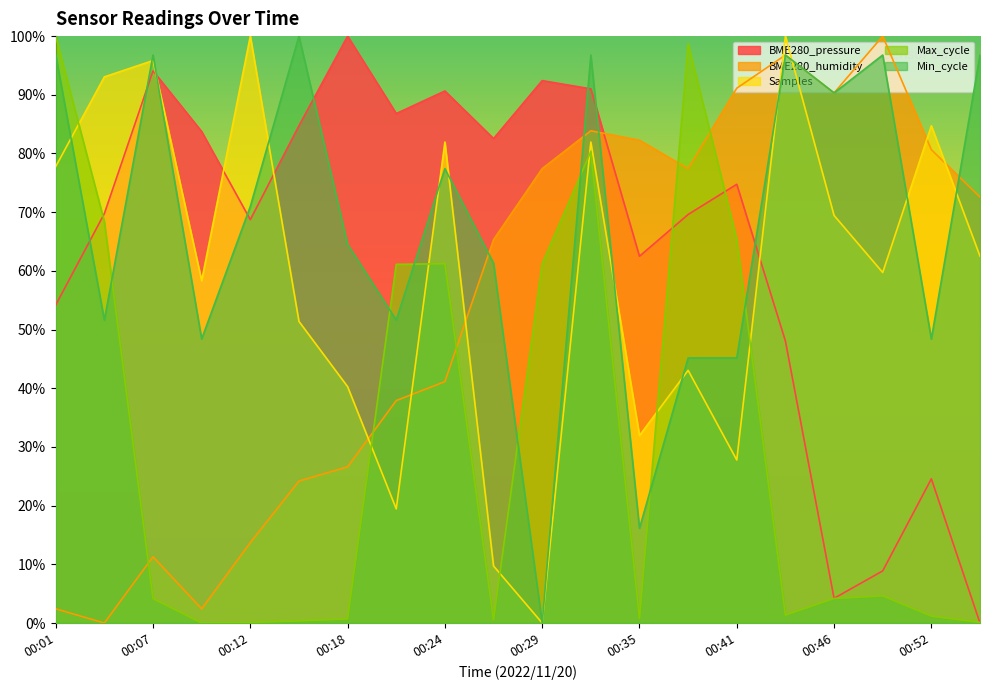

Which has a higher value, 00:43 or 00:55?

00:43